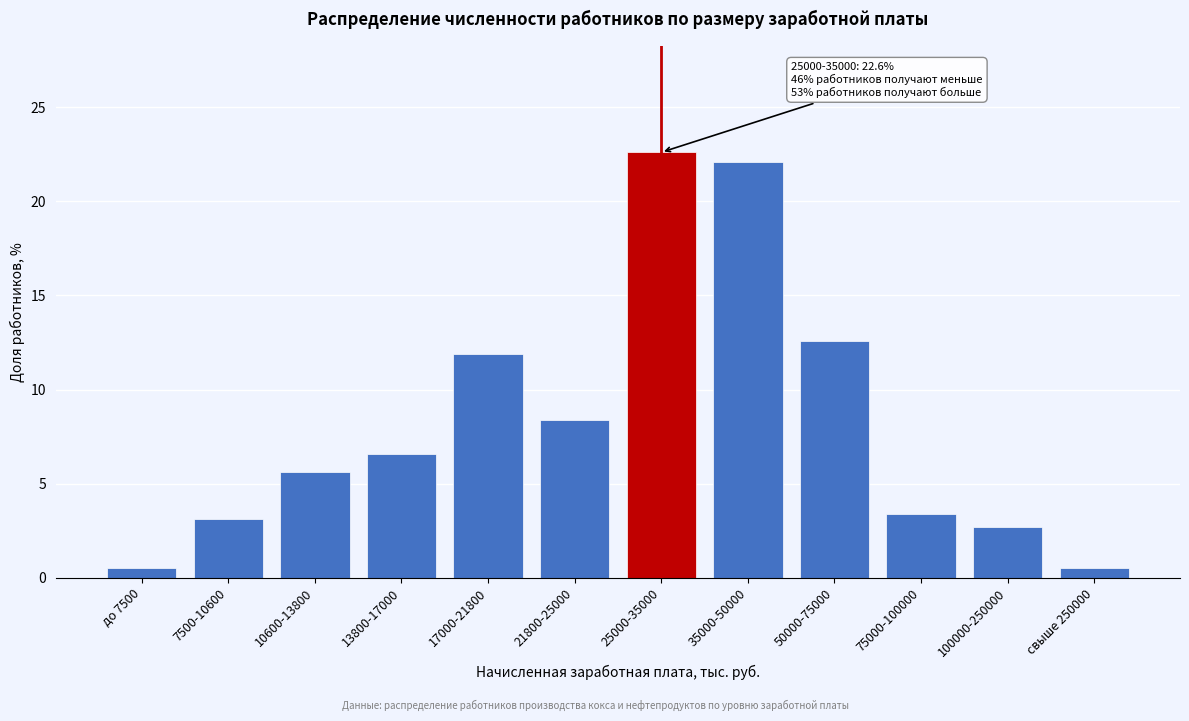

Reading right to left, list all the values displayed in this chart.

свыше 250000=0.5	100000-250000=2.7	75000-100000=3.4	50000-75000=12.6	35000-50000=22.1	25000-35000=22.6	21800-25000=8.4	17000-21800=11.9	13800-17000=6.6	10600-13800=5.6	7500-10600=3.1	до 7500=0.5